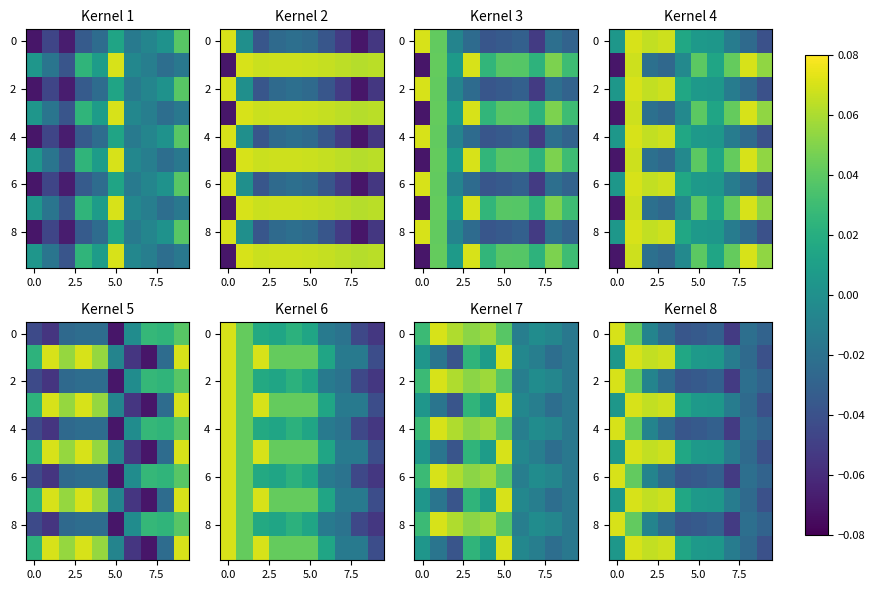

What is the total value across all series at 9?

-0.3